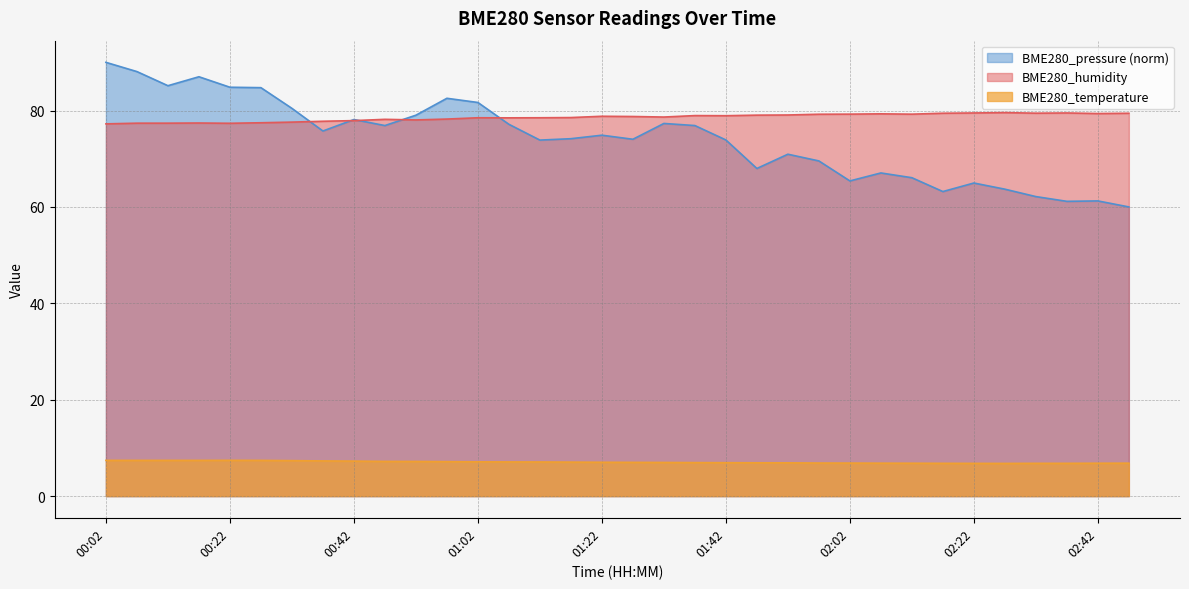

Where is the first local maximum for BME280_temperature?

00:22